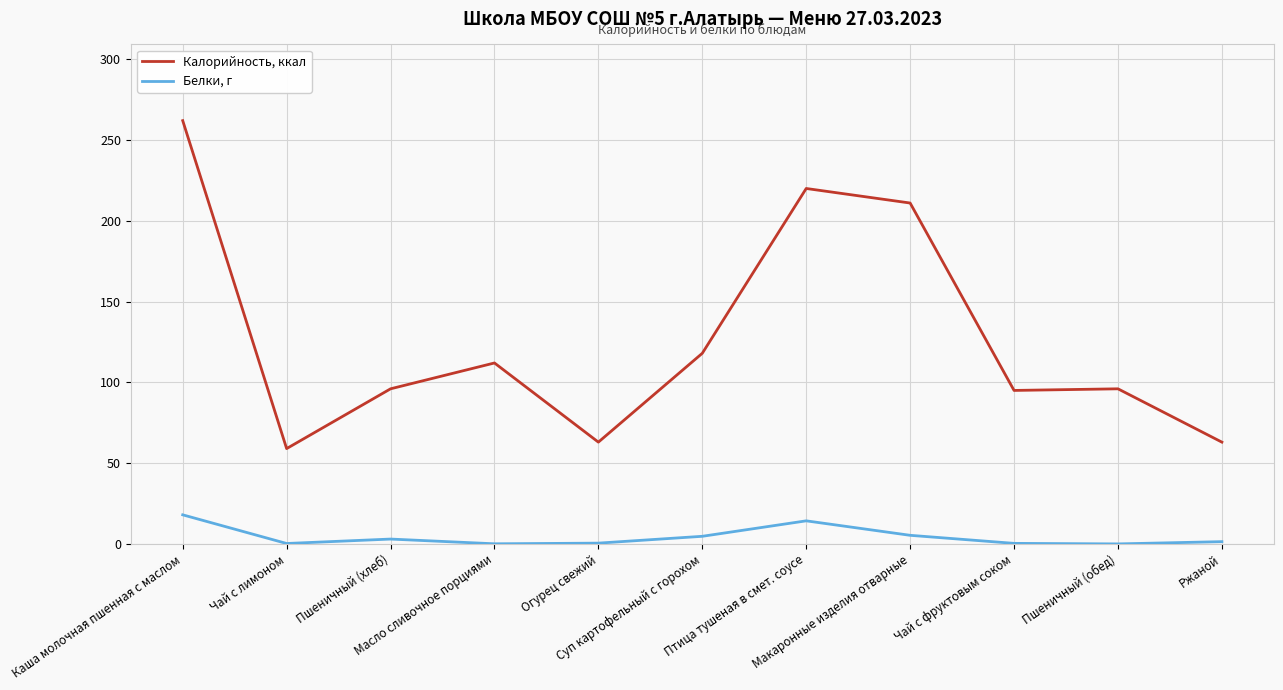

What value does the Белки, г series have at Каша молочная пшенная с маслом?

18.0